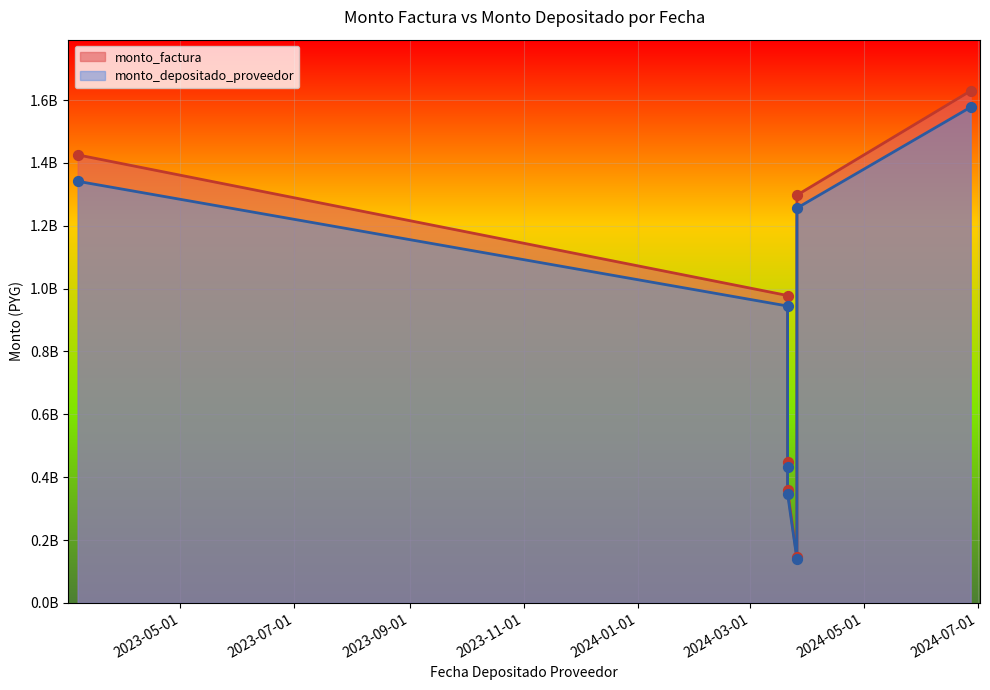

What is the total value across all series at 2024-03-21?

1922570182